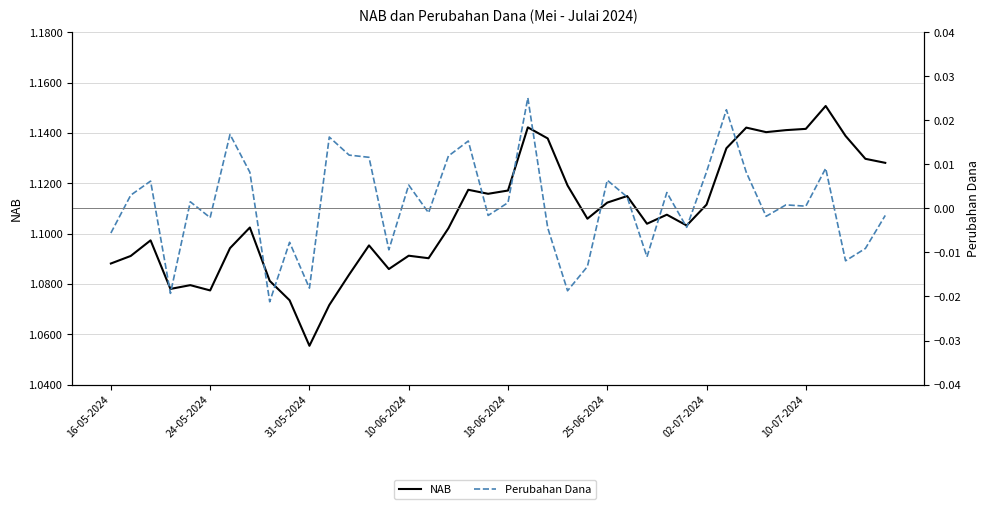

What is the difference between the maximum and minimum values in the NAB series?

0.1